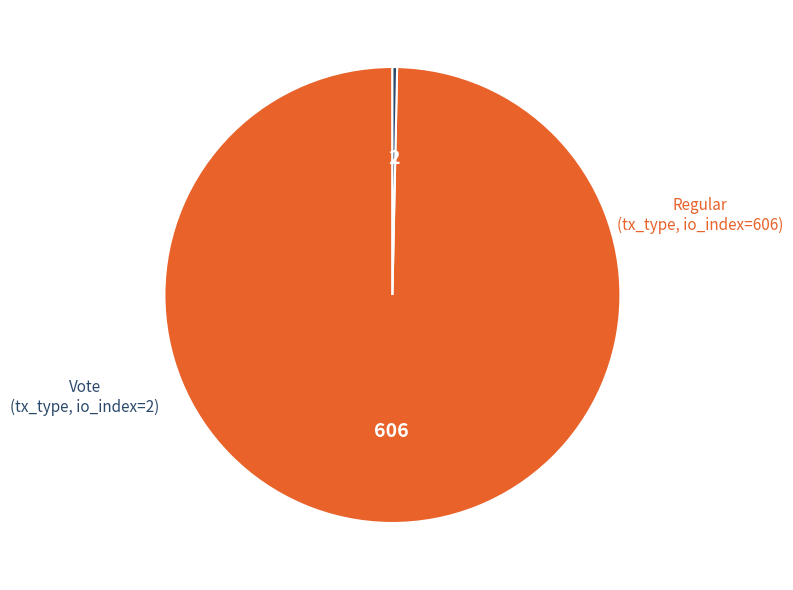

Is there a majority slice in this chart?

Yes